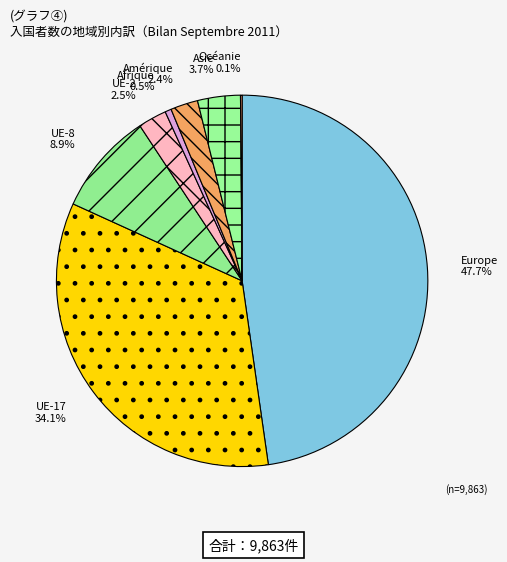

Between UE-17 and Amérique, which is larger?

UE-17